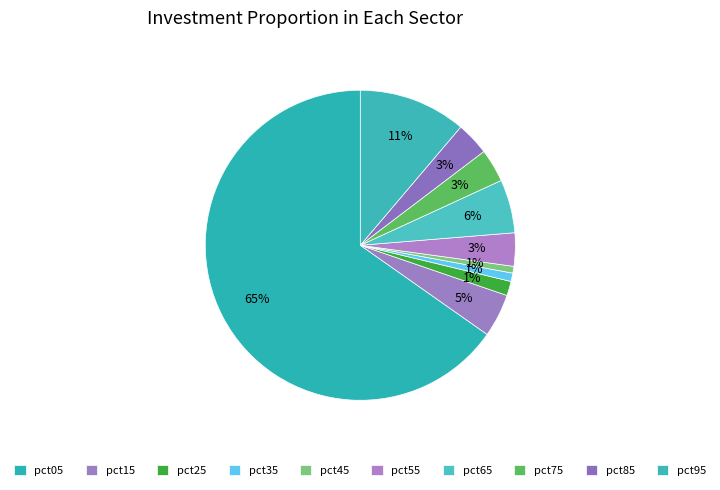

How many slices are in this pie chart?

10